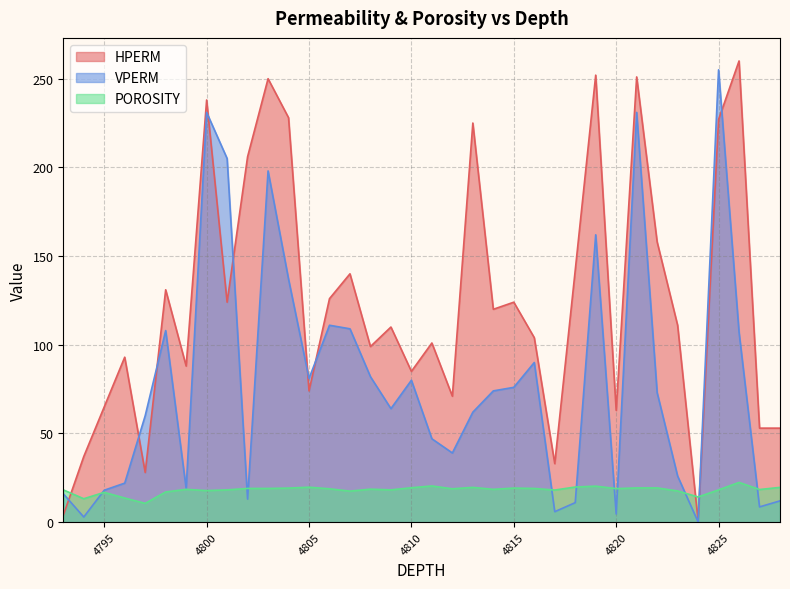

Between which two adjacent categories do VPERM and HPERM first intersect?

4793 and 4794